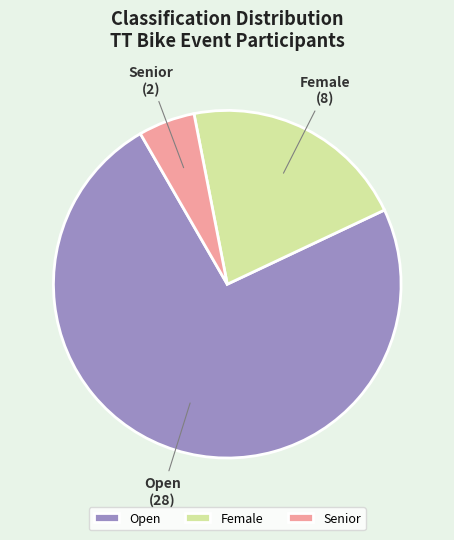

What is the majority slice?

Open